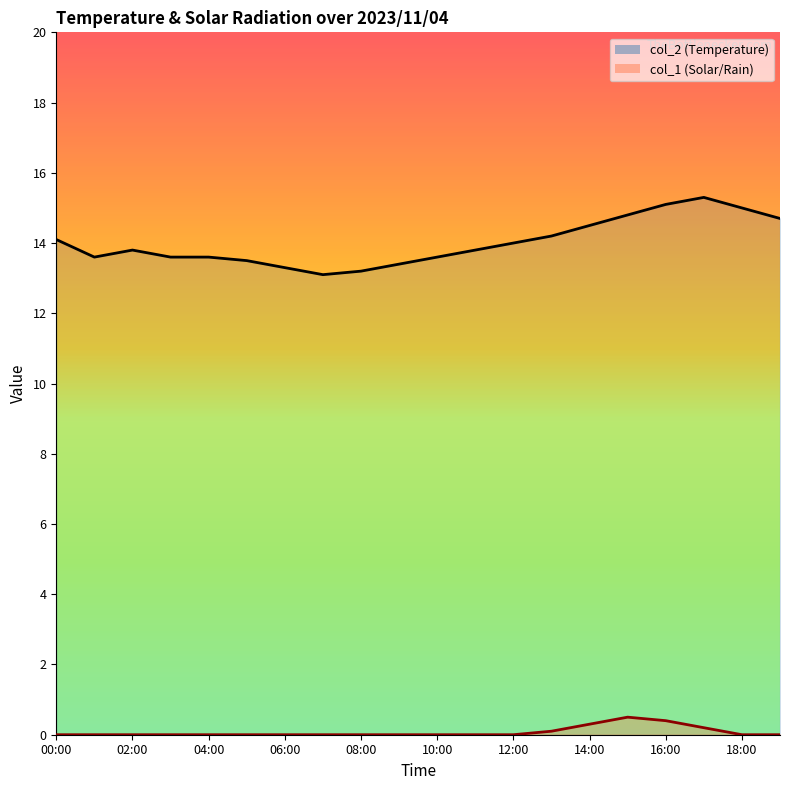

What is the label of the 8th point from the right?

12:00